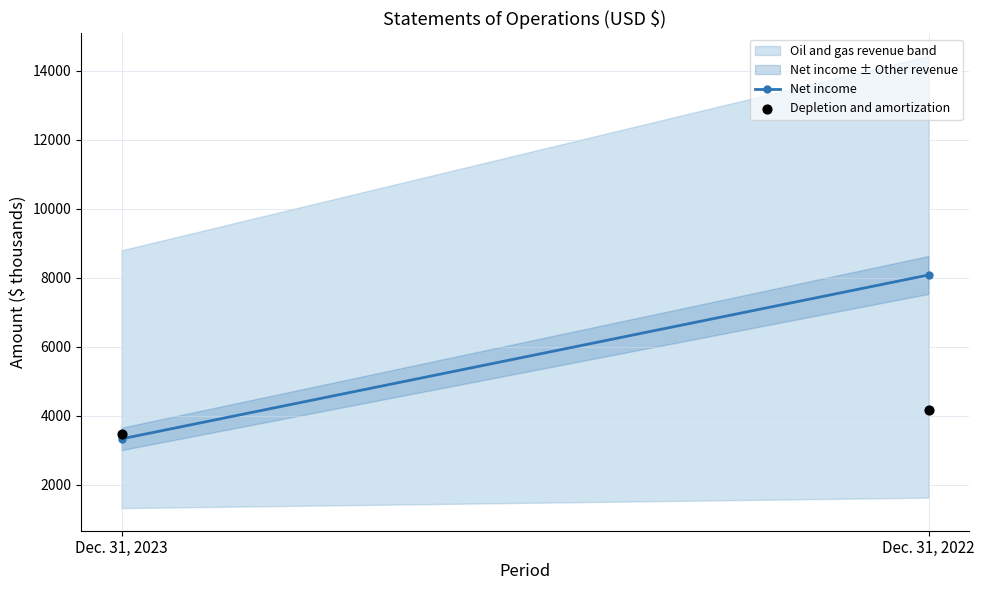

What is the range of Y values (max minus min)?

699